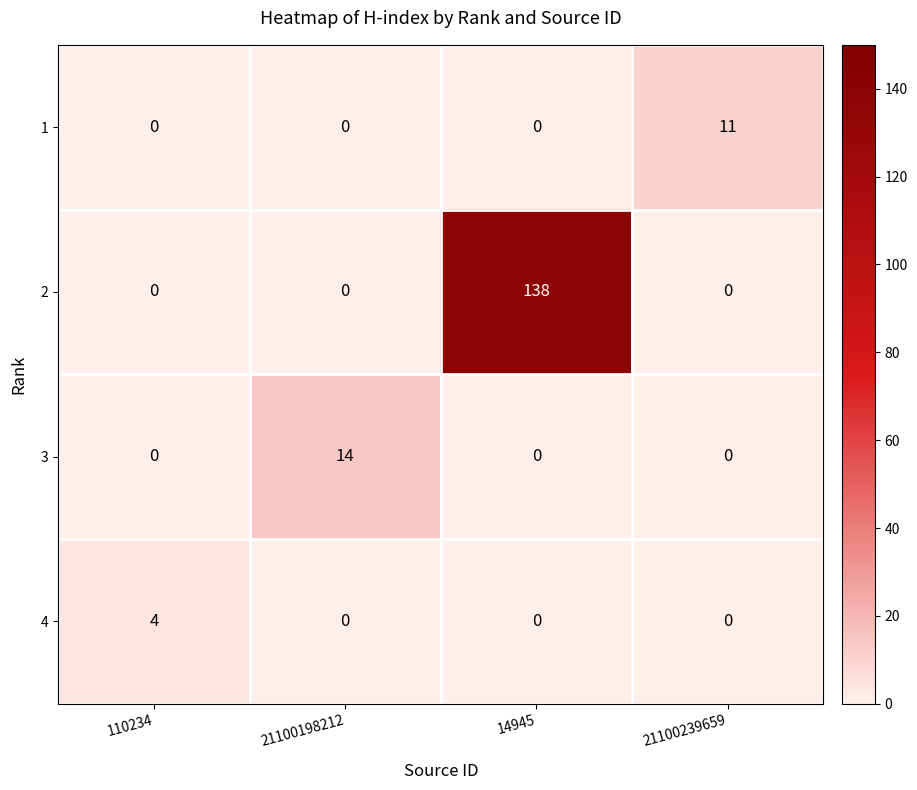

What is the difference between the maximum and second lowest values in the 1 series?

11